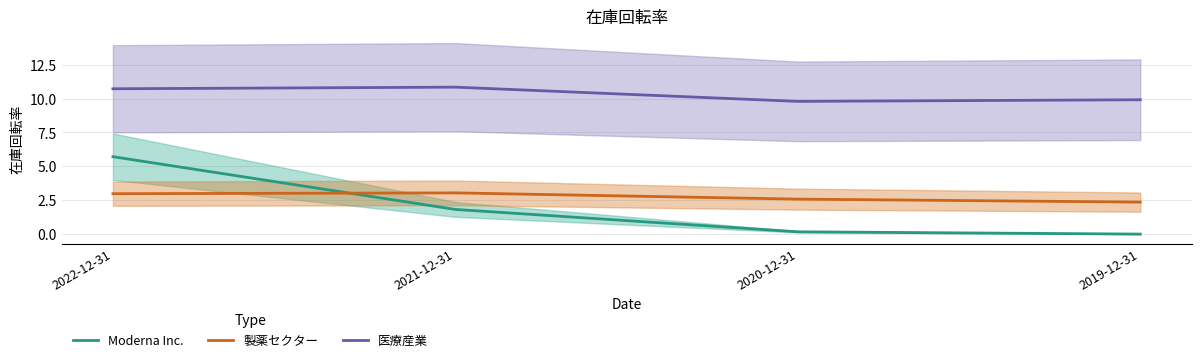

The value of 医療産業 at 2022-12-31 is 6.9. True or false?

False